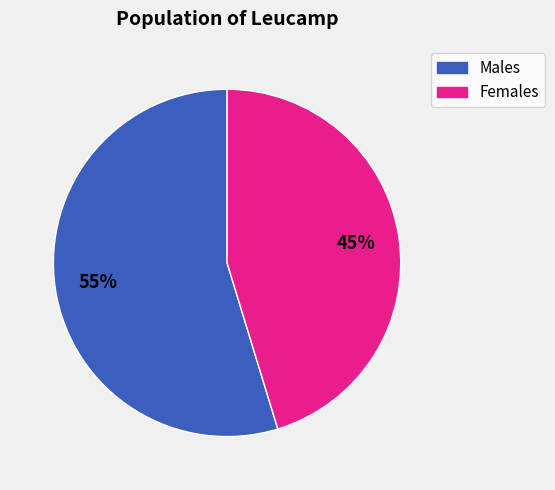

To the nearest percent, what is the average slice percentage?

50%